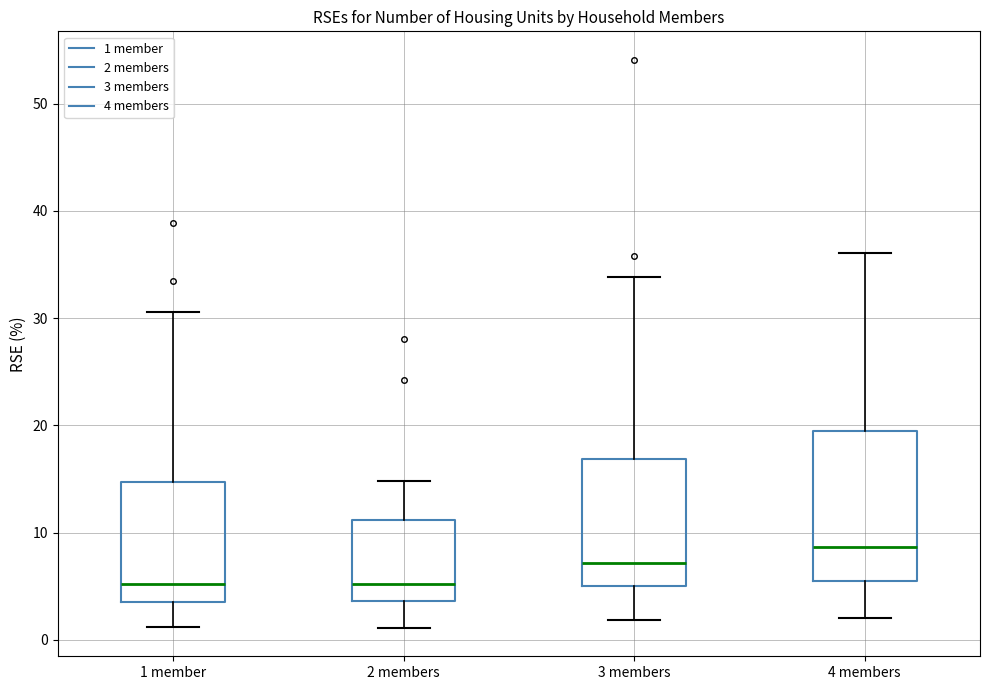

Reading left to right, read every box against the y-axis: the position of its median line, the range the box covers, and the ends of its whiskers. The values are not printed on the chart, so give them approximately, as read against the axis.

1 member: median 5, box 4 to 15, whiskers 1 to 31
2 members: median 5, box 4 to 11, whiskers 1 to 15
3 members: median 7, box 5 to 17, whiskers 2 to 34
4 members: median 9, box 6 to 19, whiskers 2 to 36